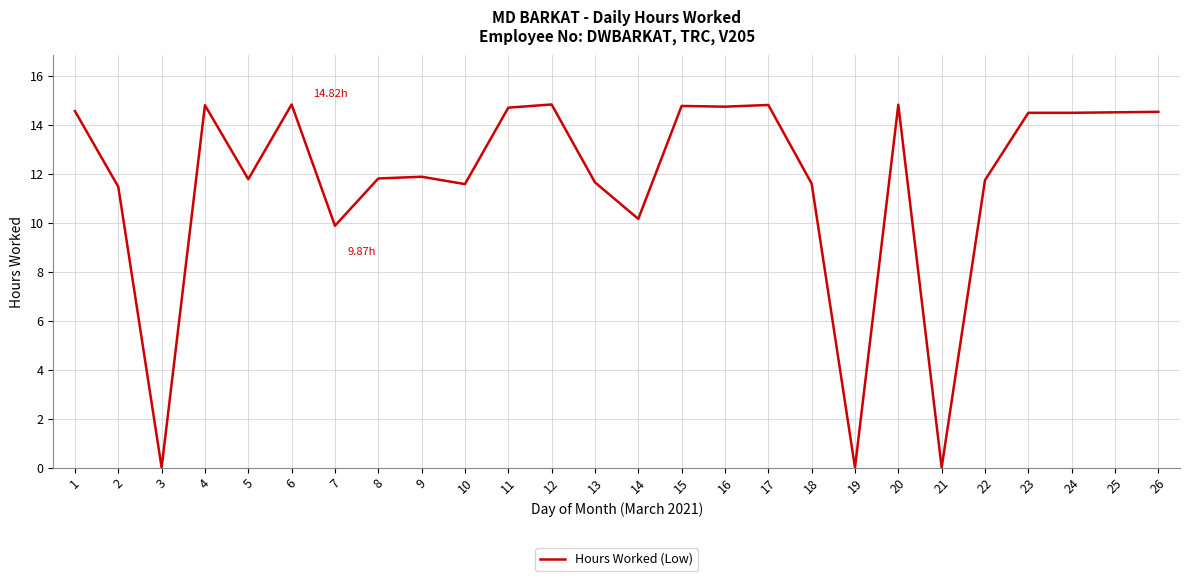

What is the change in value from 2 to 12?

+3.4